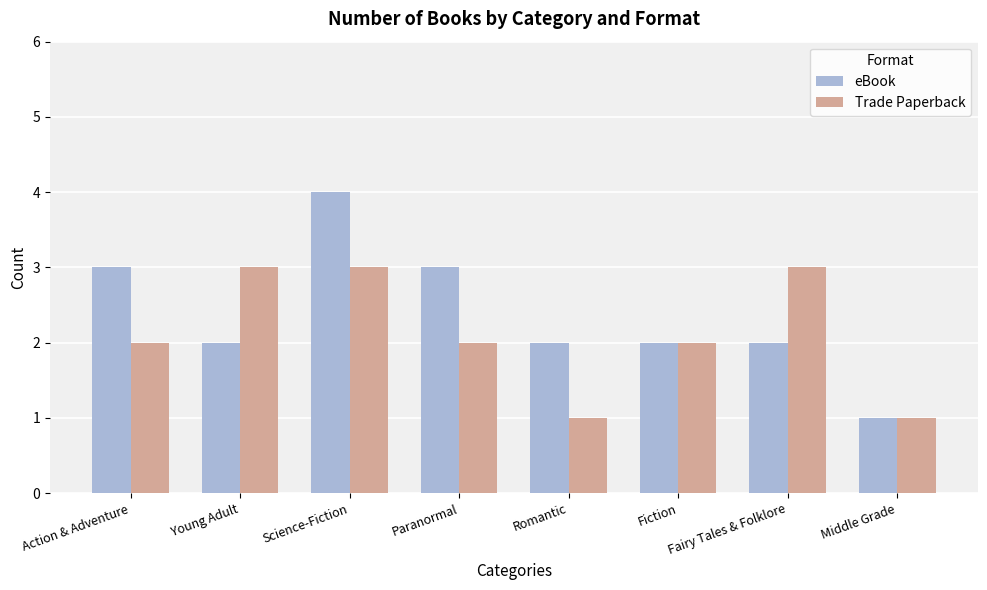

What is the difference between the maximum and minimum values in the Trade Paperback series?

2